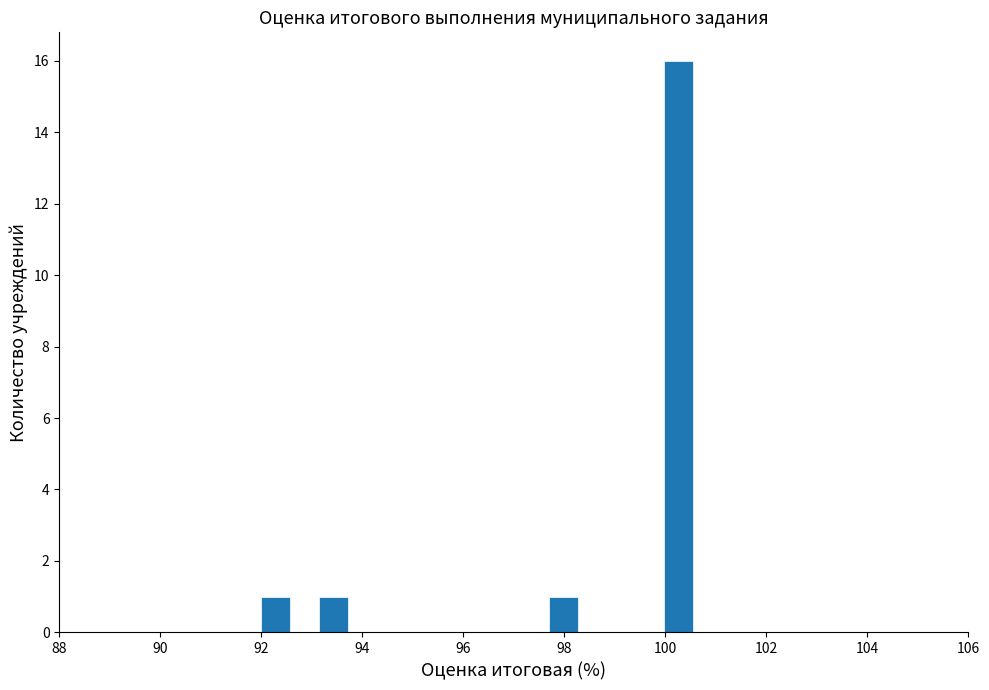

Around what value on the x-axis is the tallest bar? Give the approximate position of its centre, as read against the axis.

100.2